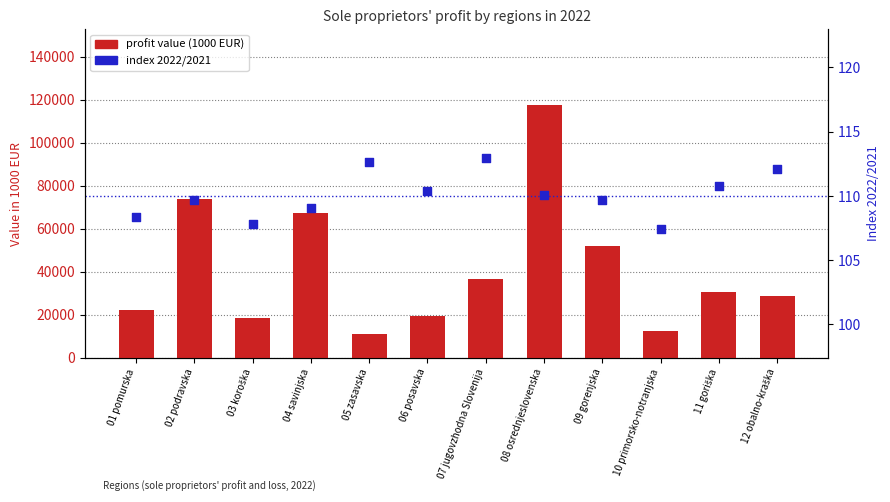

Which series contains the highest Y value?

profit value (1000 EUR)